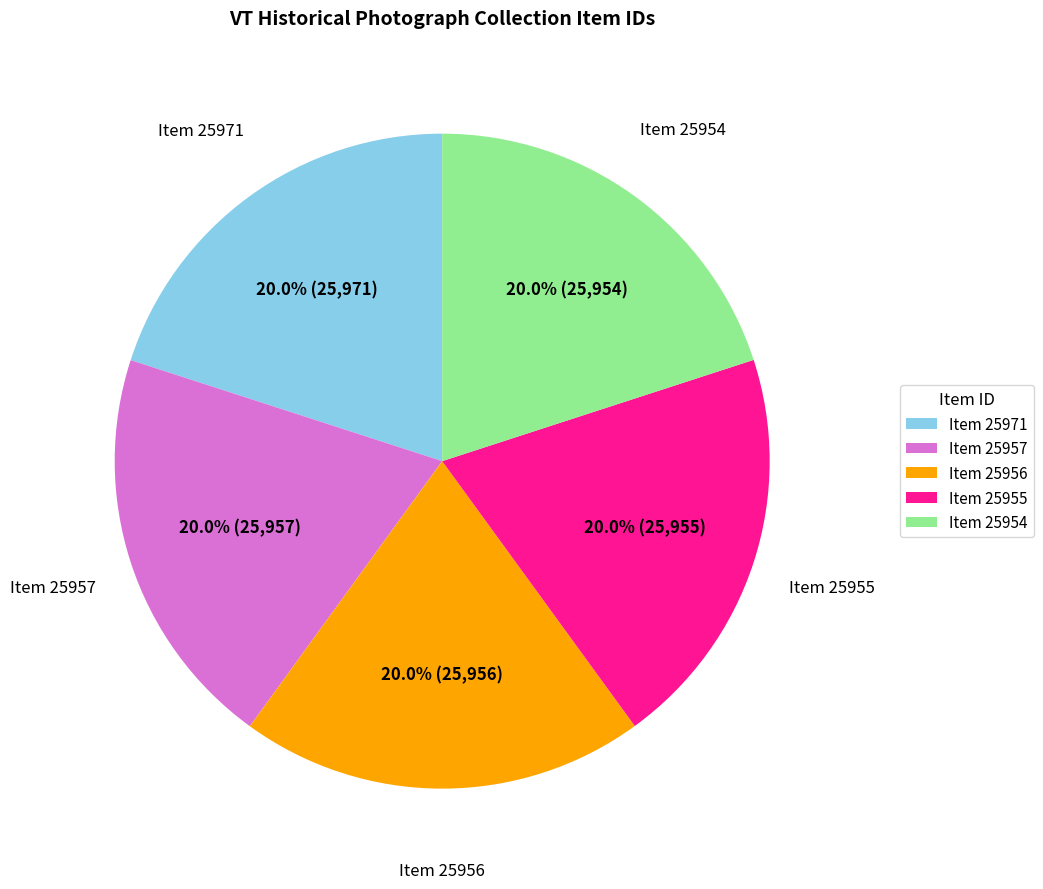

Is there a majority slice in this chart?

No